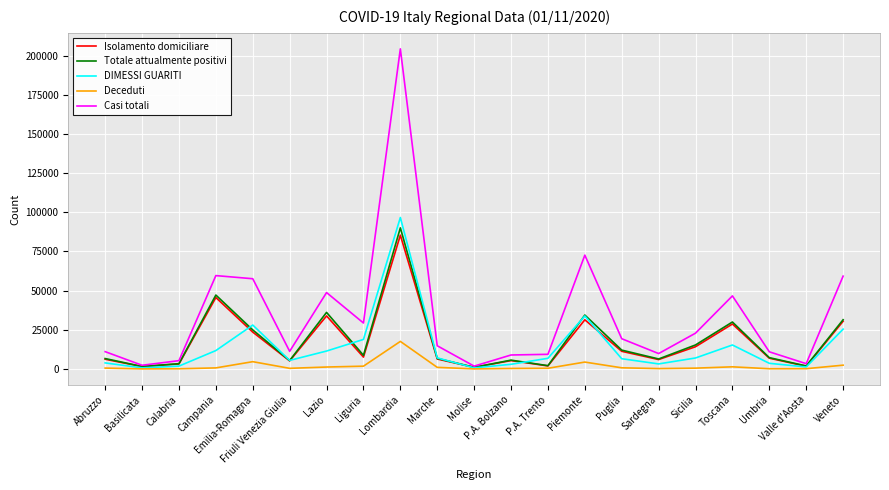

Which series has the largest range (max minus min)?

Casi totali